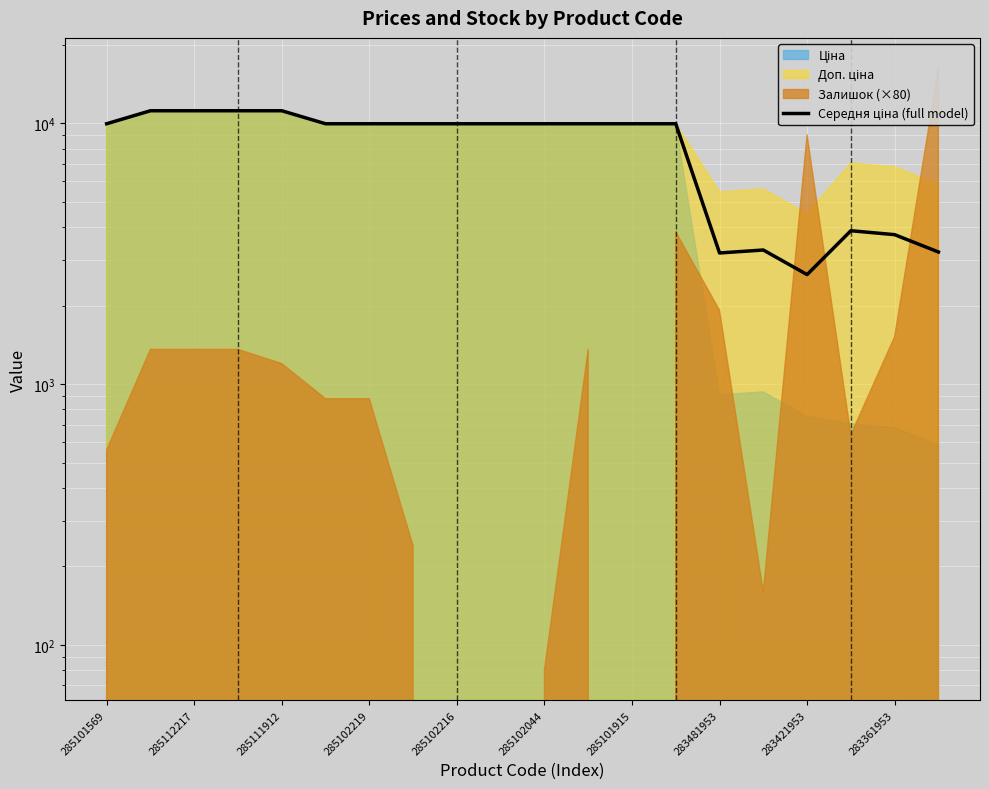

What position from the right is 285101569?

20